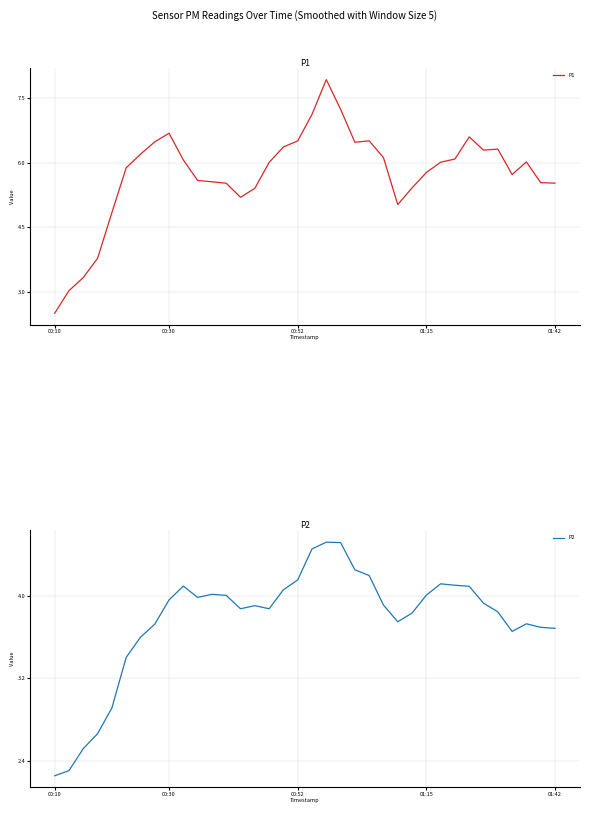

Does the chart display data point markers on the line(s)?

No